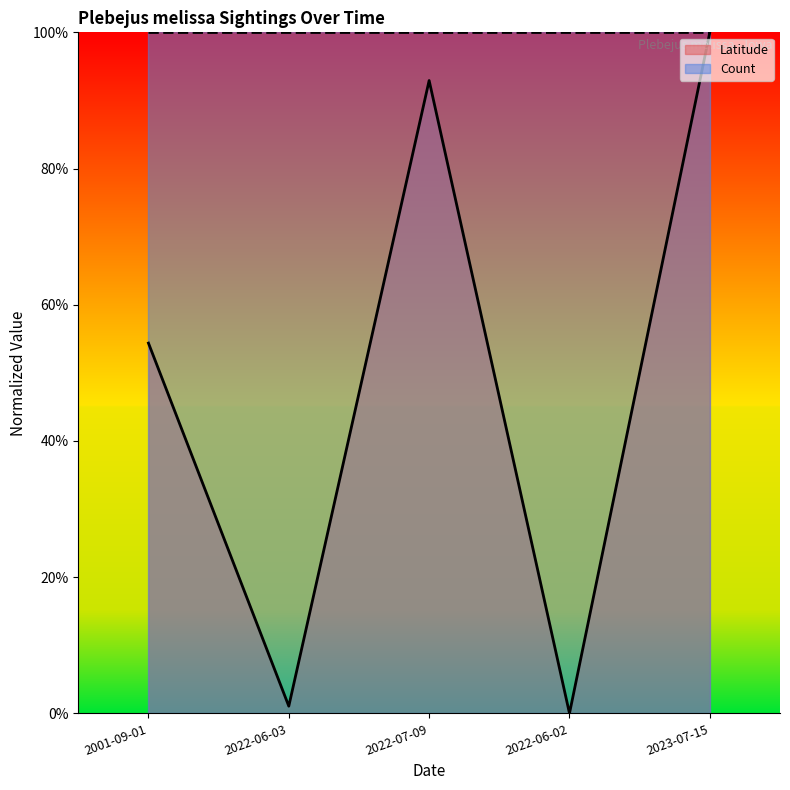

What is the sum of the values at 2022-06-03 and 2022-07-09?

0.9